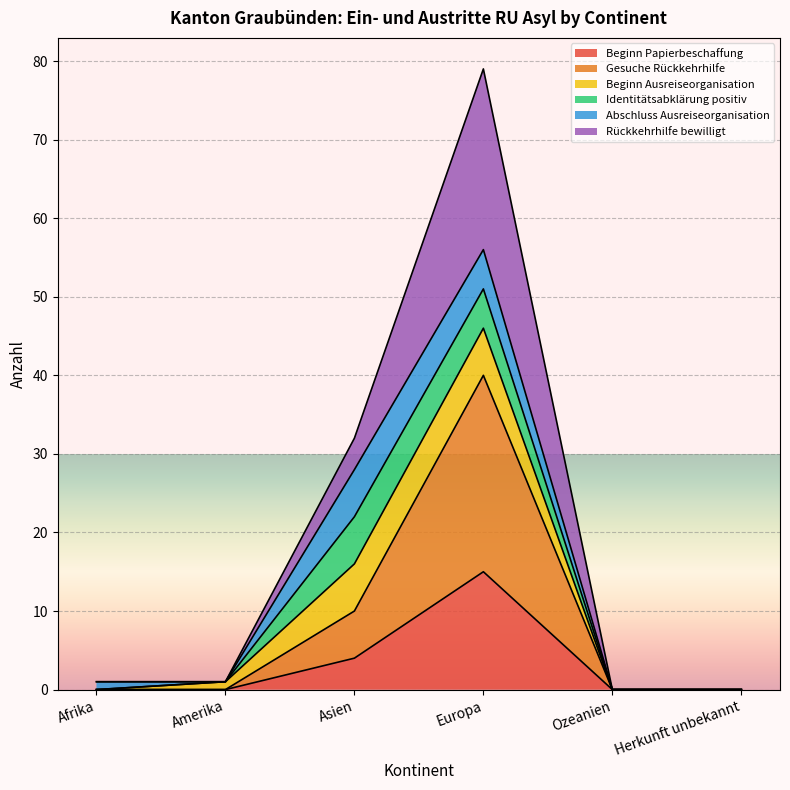

Count the Gesuche Rückkehrhilfe values in the range 0 to 10.

5